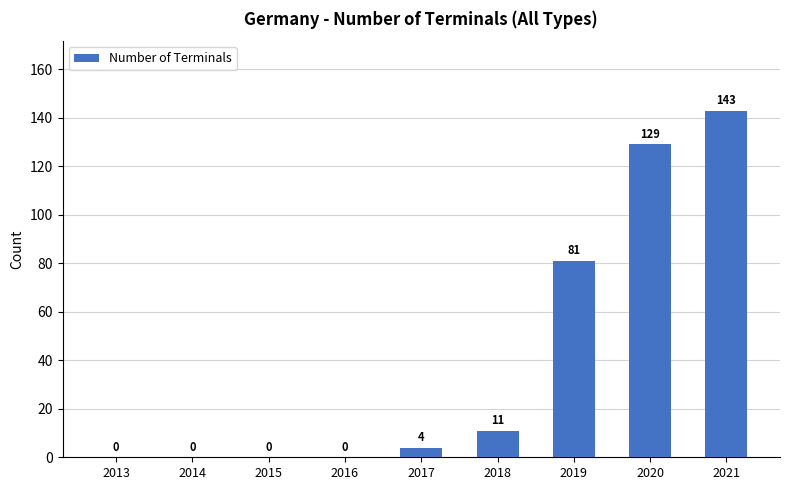

Reading left to right, what are all the values shown in this chart?

0	0	0	0	4	11	81	129	143